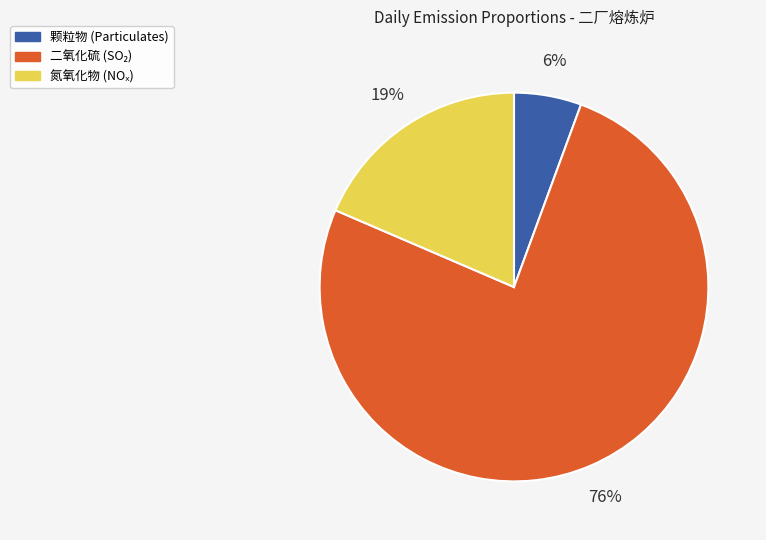

Is there any slice that represents more than half of the pie?

Yes